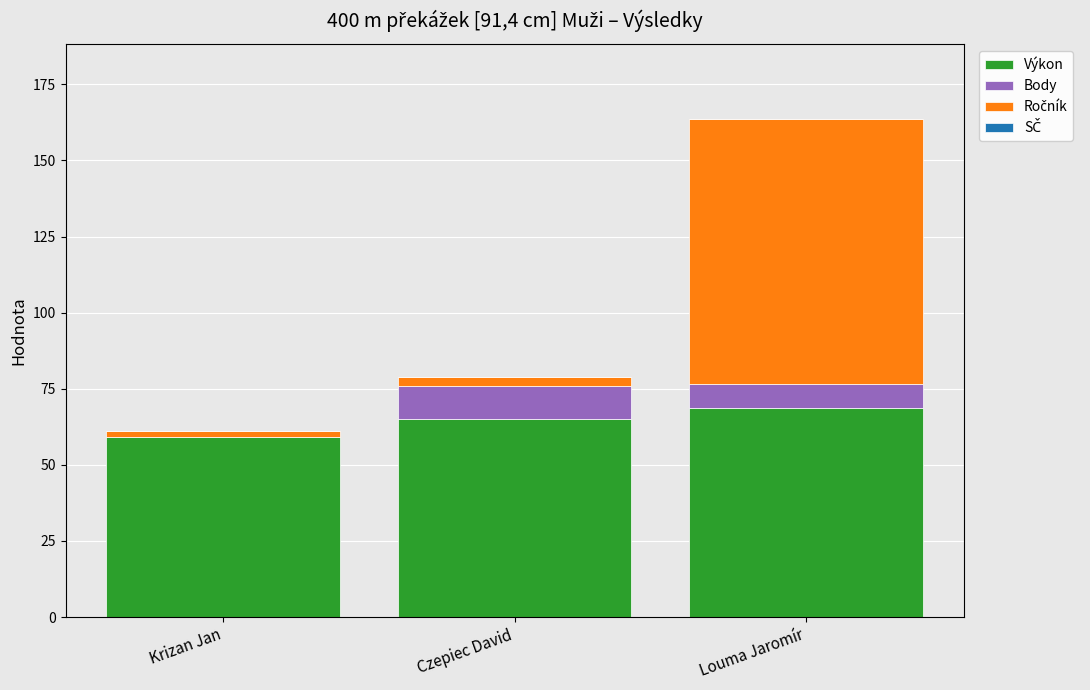

What is the maximum value for Výkon?

68.6